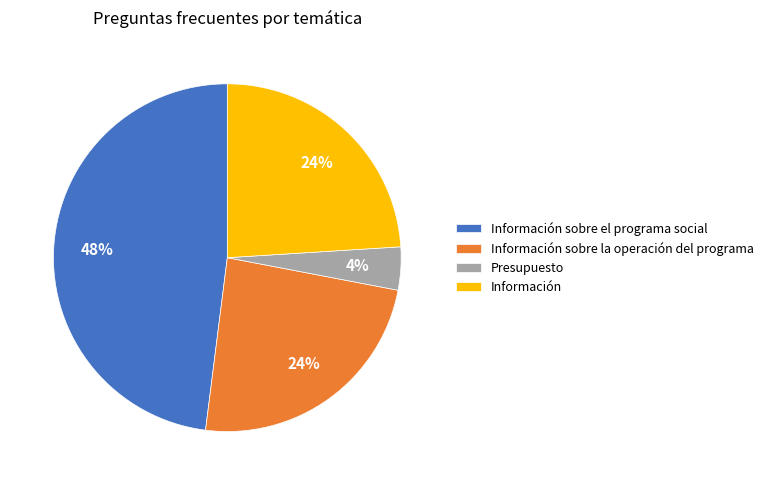

Is there a majority slice in this chart?

No